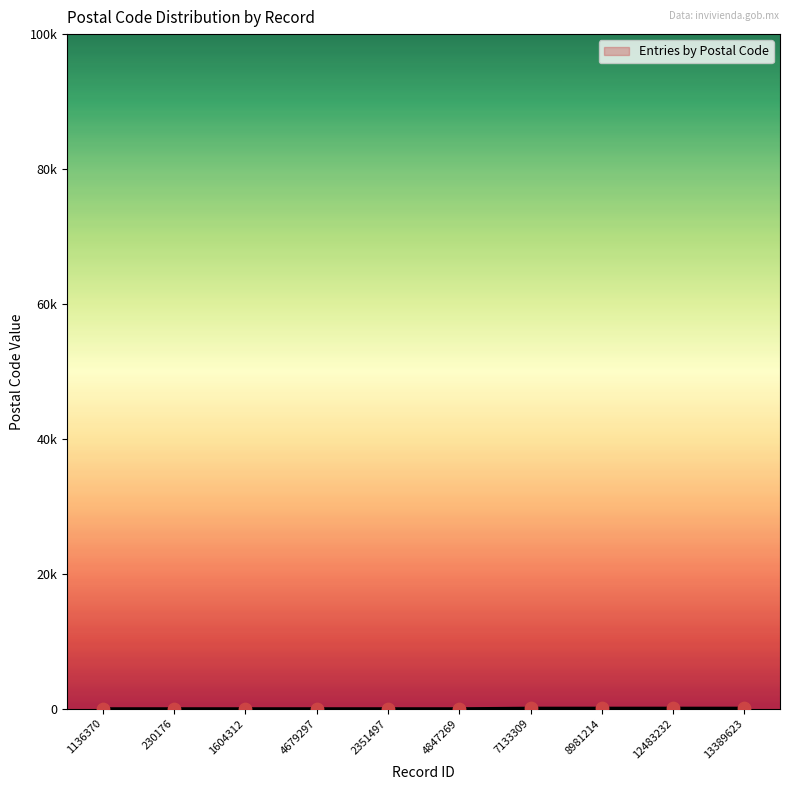

What is the ratio of the value at 230176 to the value at 8981214?

0.1